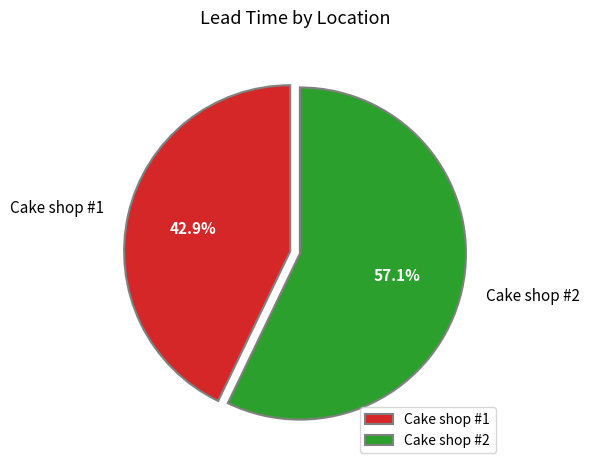

Which slice represents more than half of the pie?

Cake shop #2